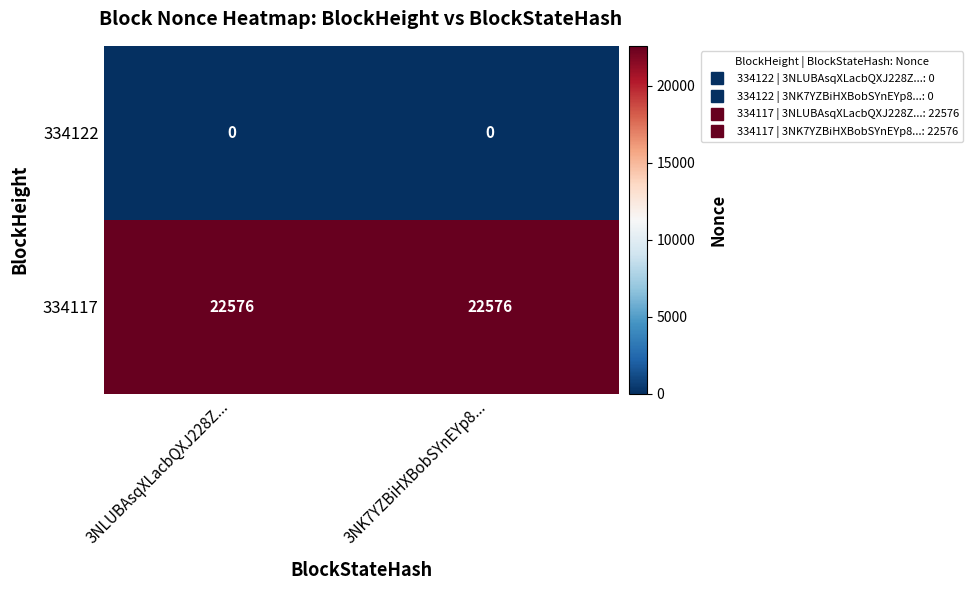

Reading left to right, list all the values displayed in this chart.

334122: 3NLUBAsqXLacbQXJ228Z...=0	3NK7YZBiHXBobSYnEYp8...=0
334117: 3NLUBAsqXLacbQXJ228Z...=22576	3NK7YZBiHXBobSYnEYp8...=22576